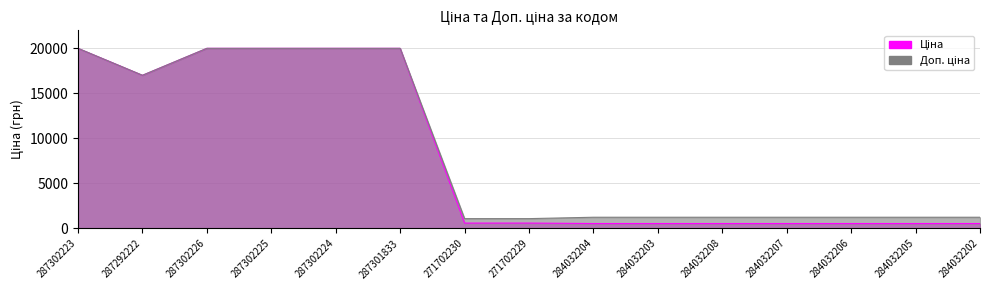

Rank the series by their maximum value, from highest to lowest.

Ціна, Доп. ціна